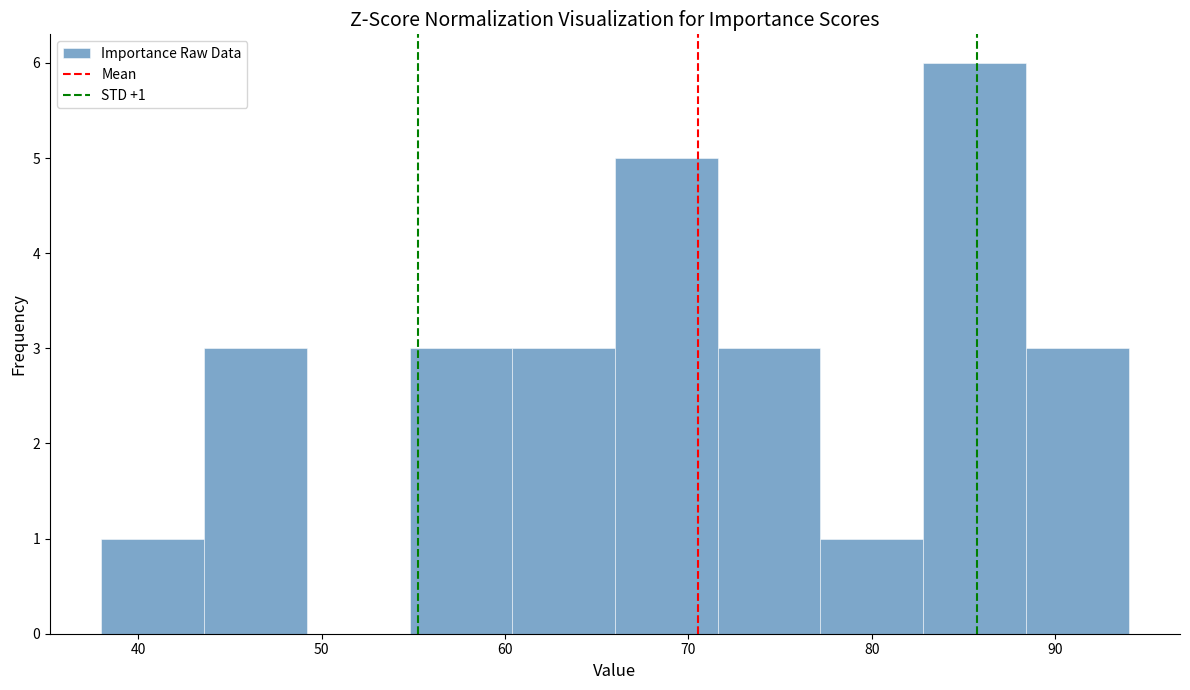

Which range on the x-axis has the tallest bar?

82.8 to 88.4